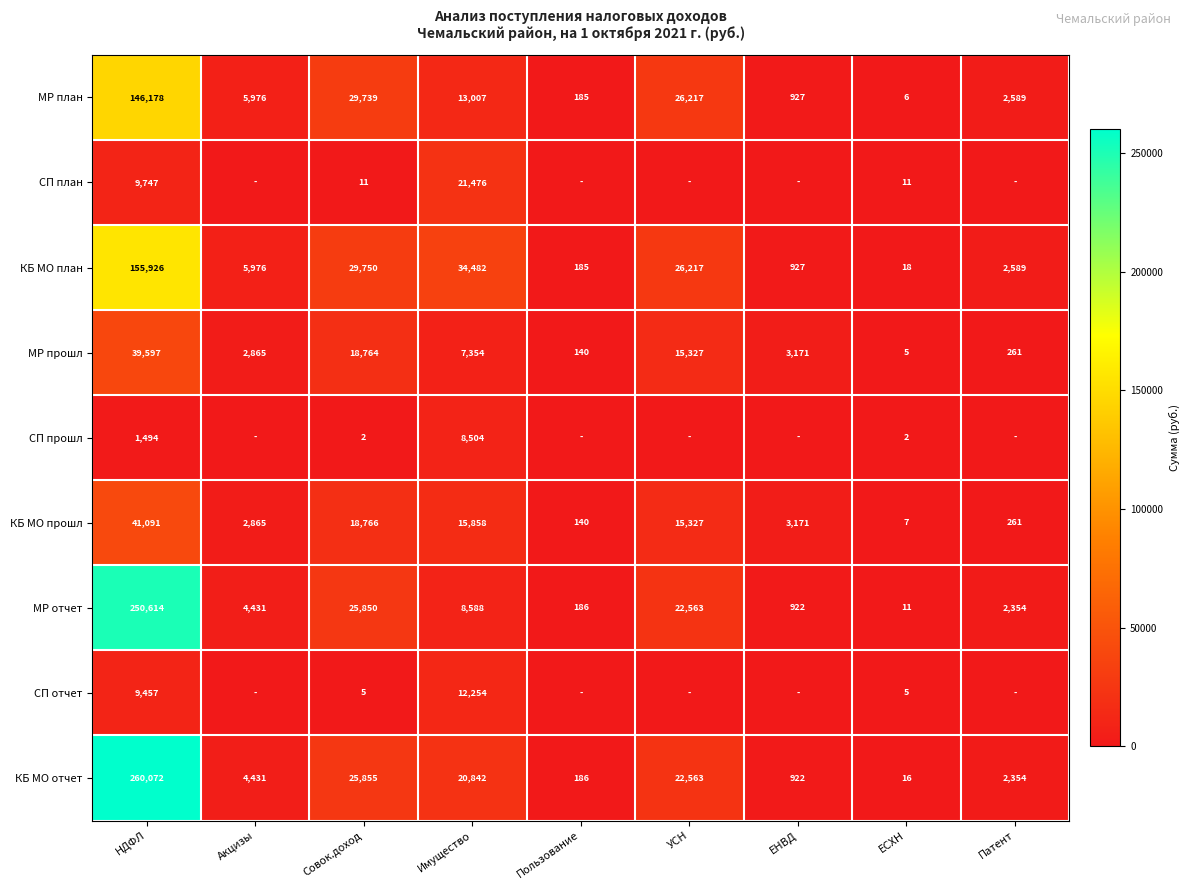

True or false: МР отчет has a value of 250614 at НДФЛ.

True